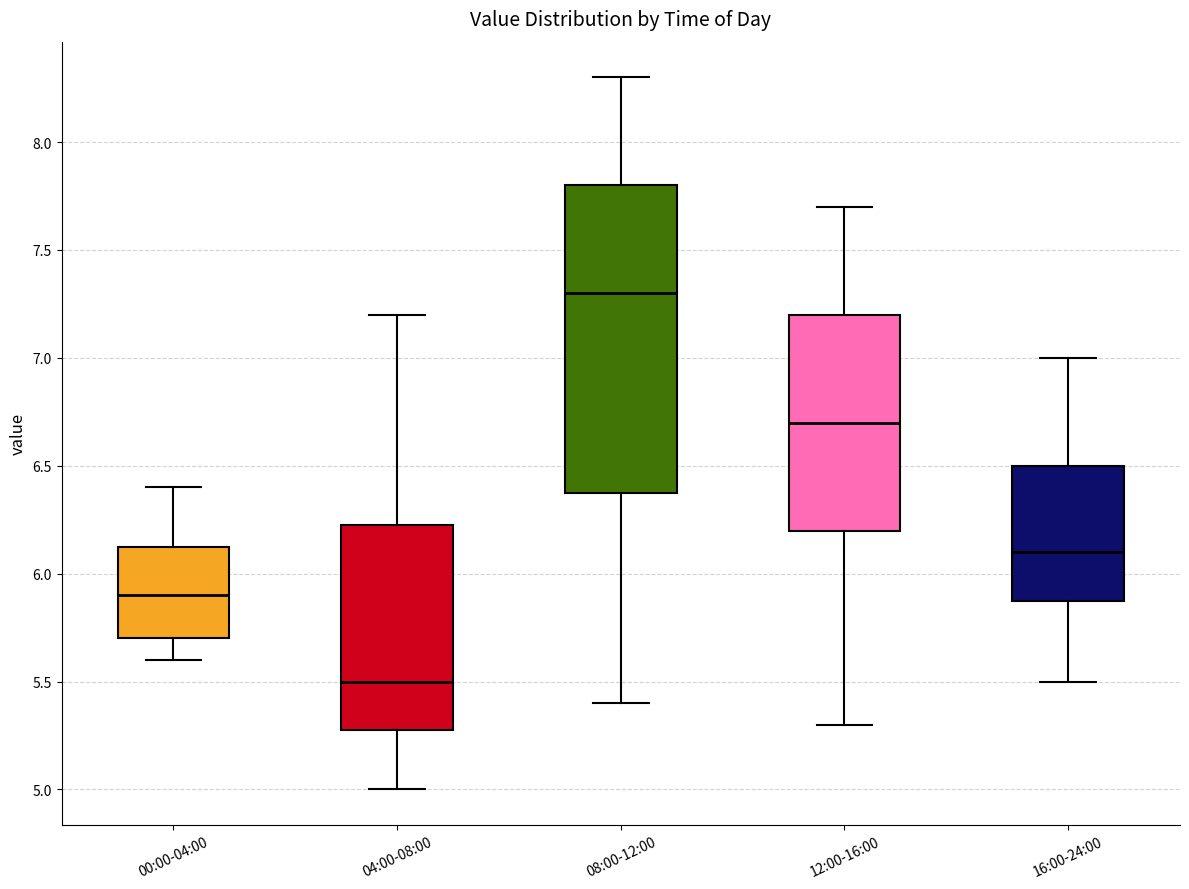

Where does the median line of the box for 16:00-24:00 sit on the y-axis? The values are not printed on the chart, so give them approximately, as read against the axis.

6.10